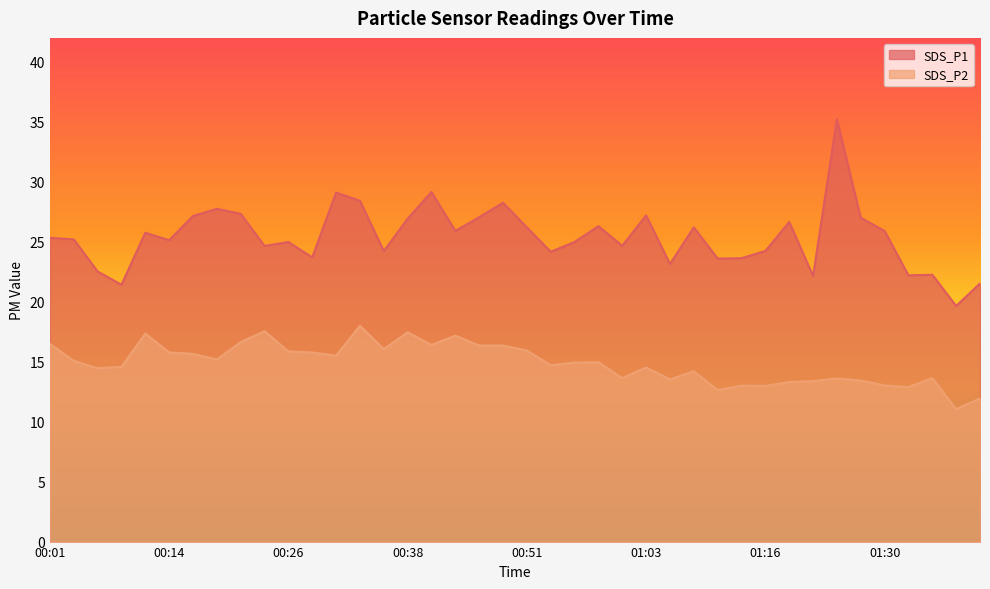

Count the number of categories in the chart.

40